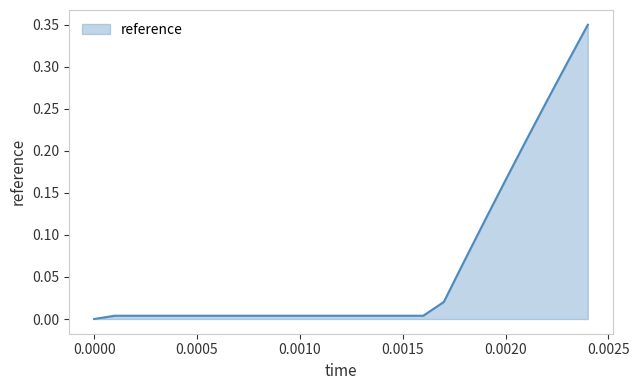

What is the sum of all values?

1.6